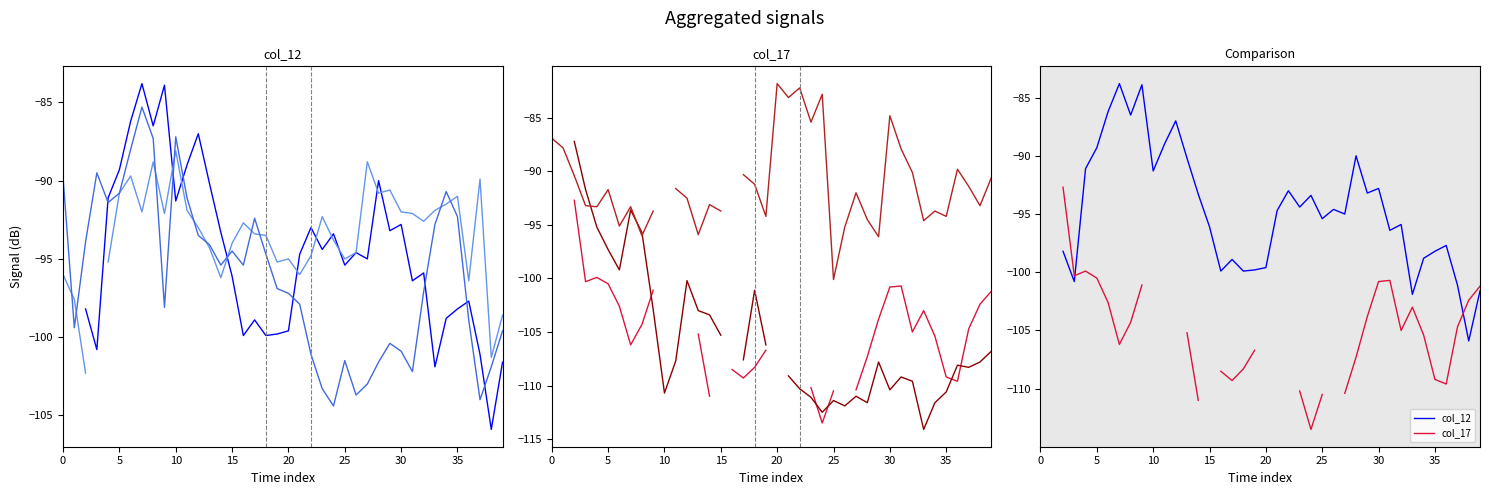

Which category has the lowest value across all series?

33